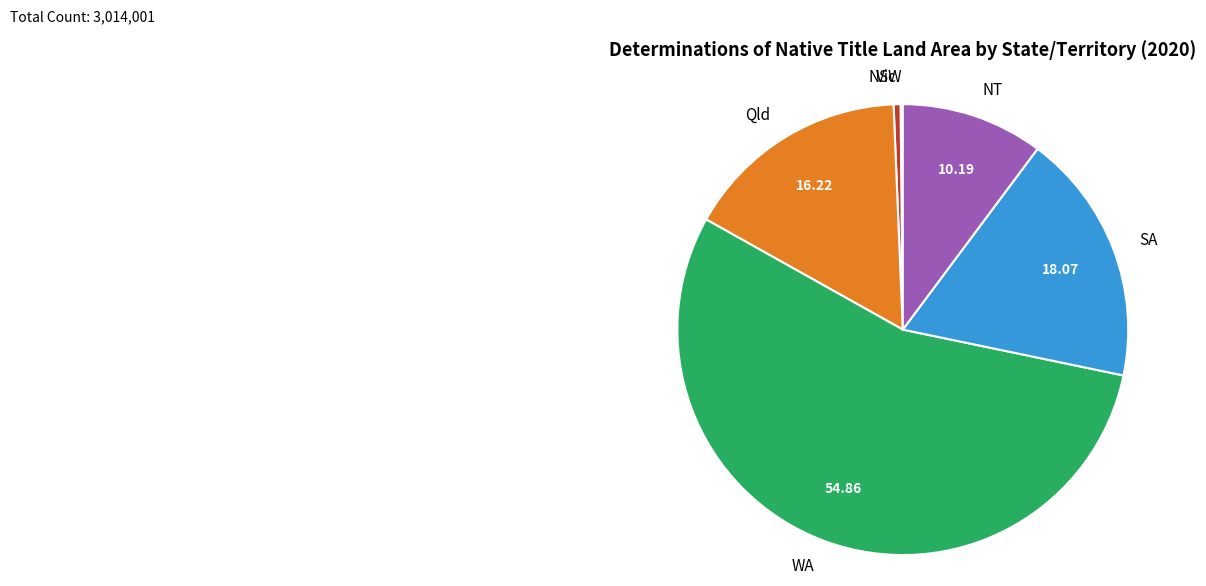

Between WA and SA, which is larger?

WA